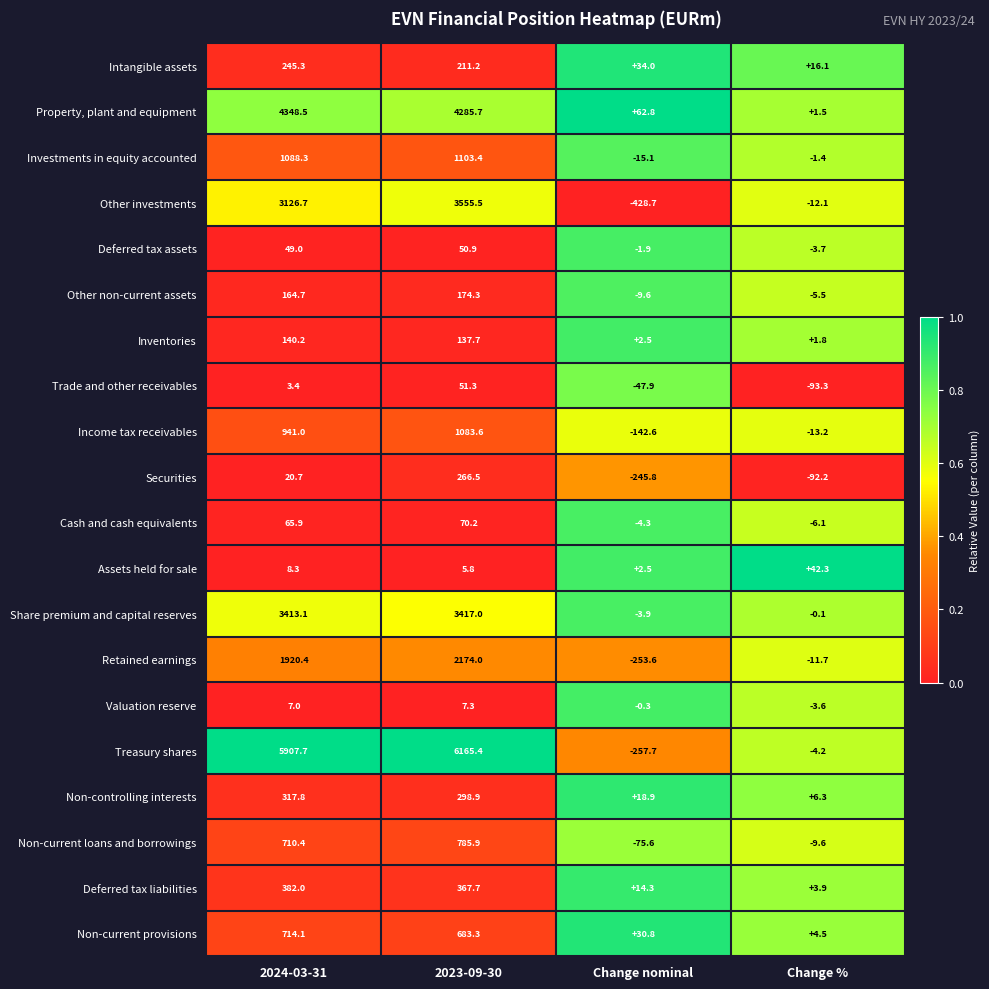

Which series has the widest spread of values?

Treasury shares